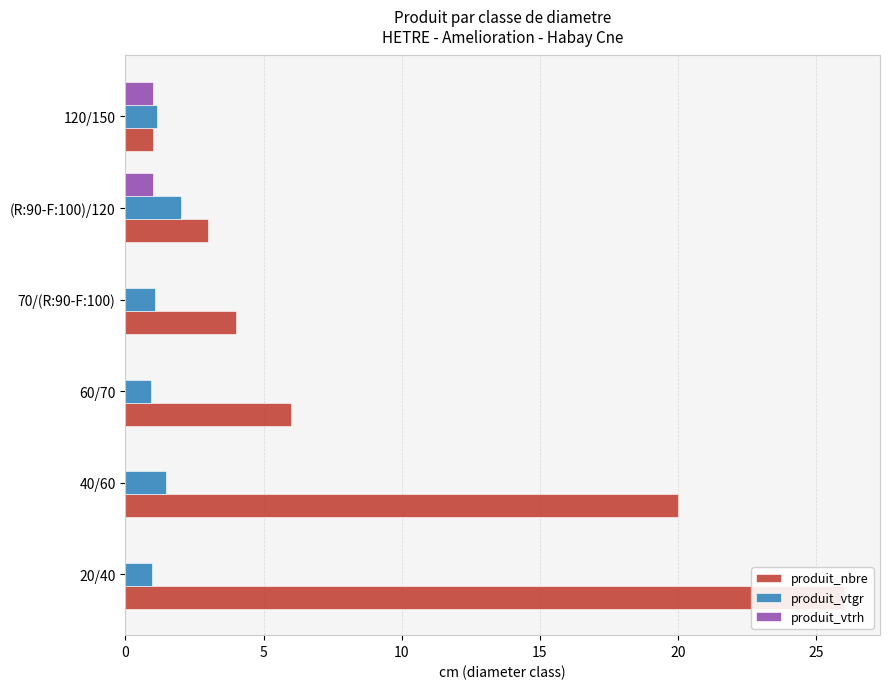

How many groups of bars are there?

6